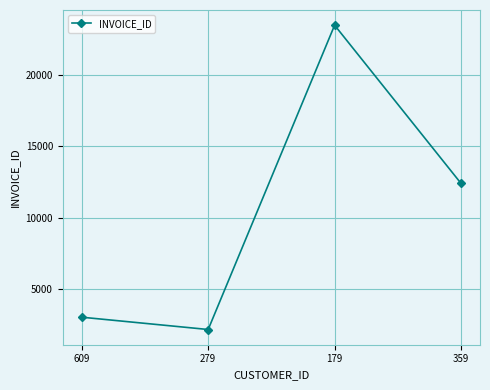

What is the difference between the second highest and second lowest values?

9359